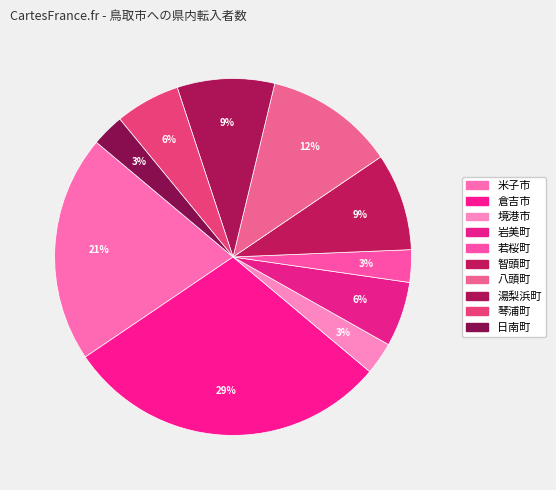

How many segments does this pie chart have?

10